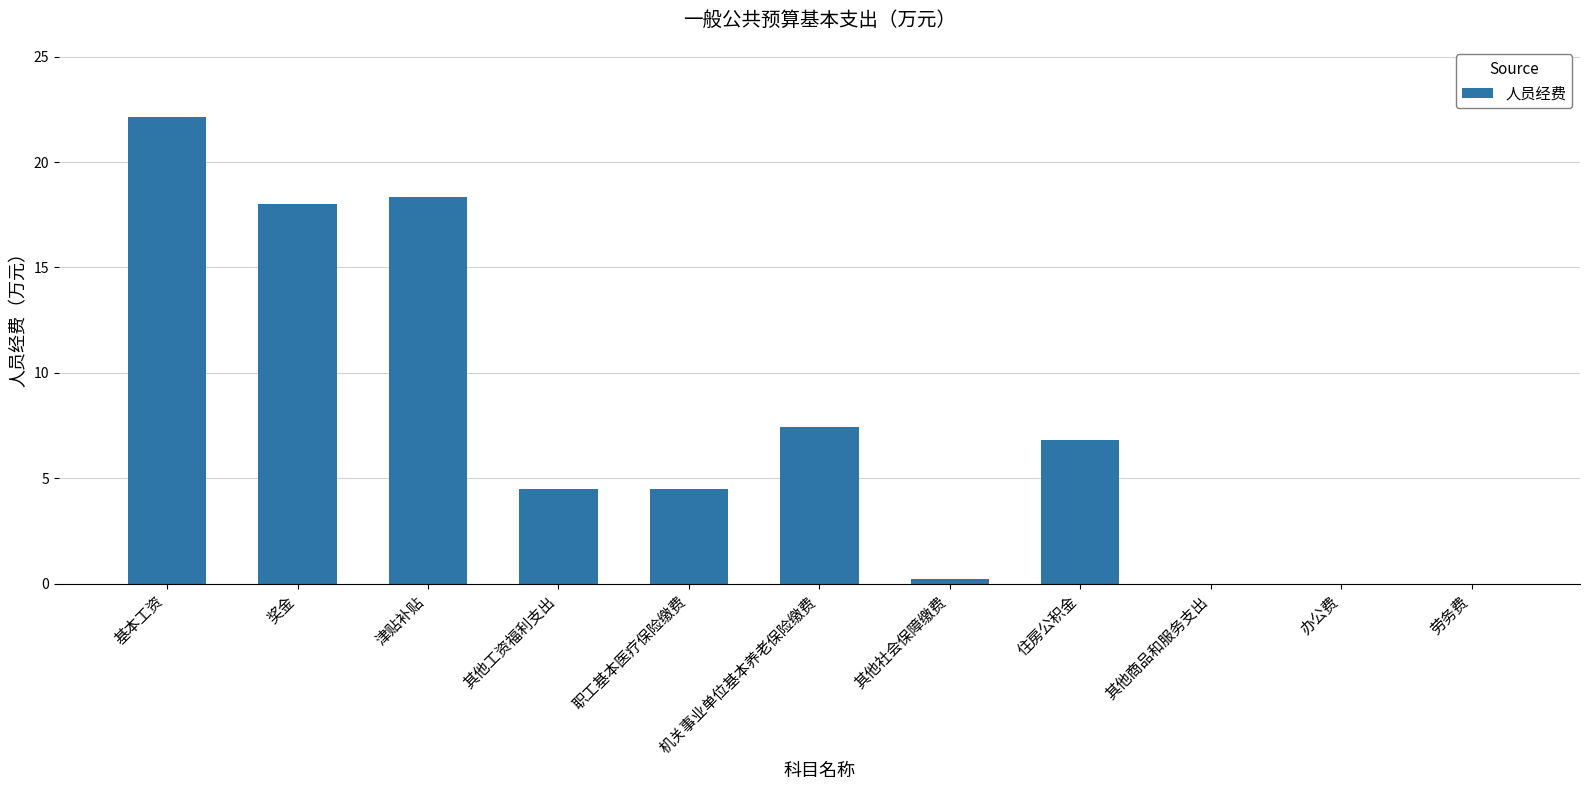

What is the sum of the values at 津贴补贴 and 基本工资?

40.5